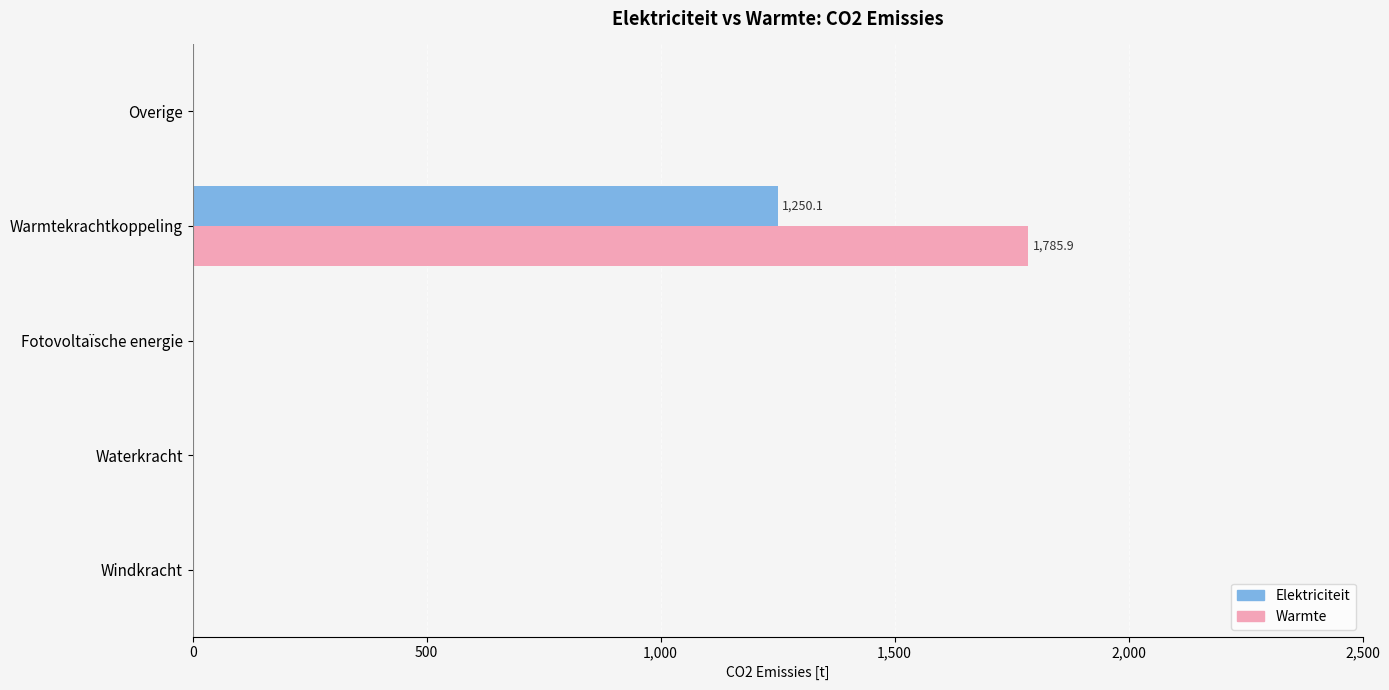

How many distinct data groups are displayed?

2